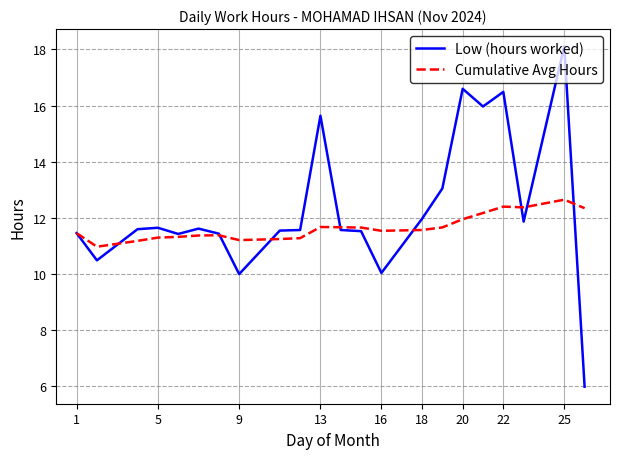

Which series has the widest spread of values?

Low (hours worked)